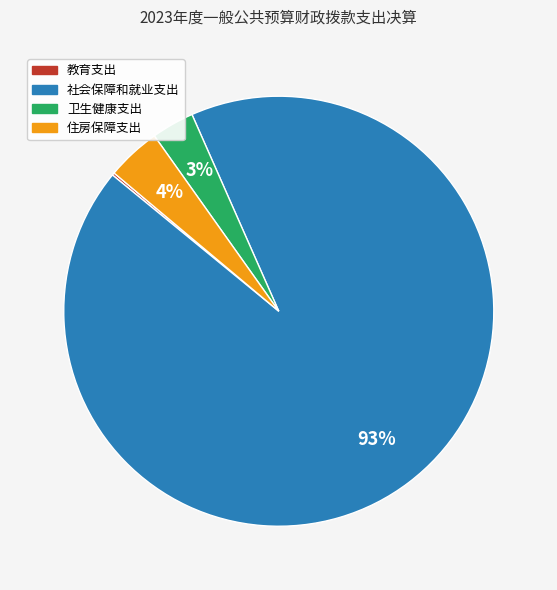

Is it true that 住房保障支出 is 4% of the pie?

True